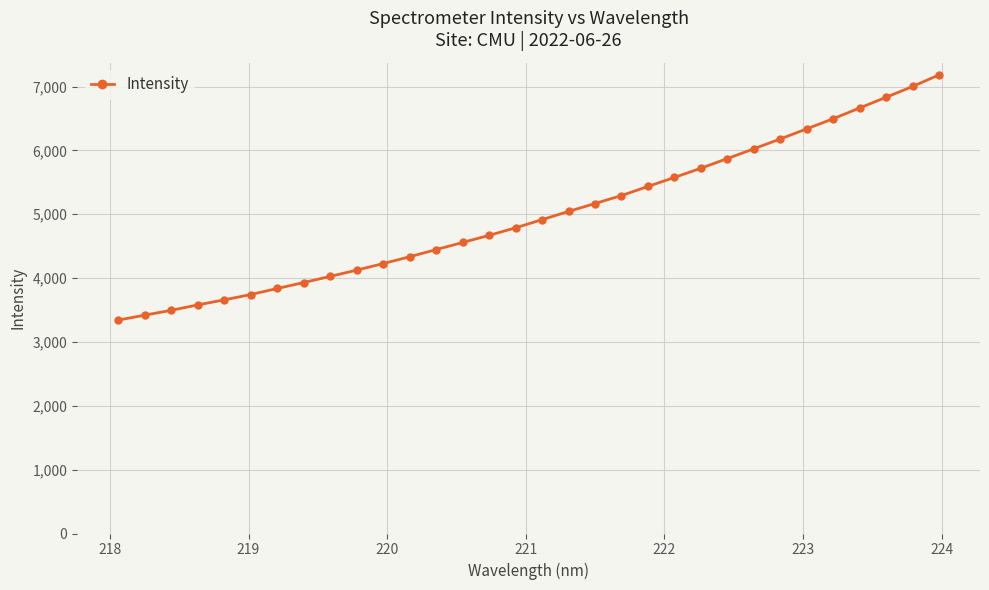

How many lines are shown in the chart?

1